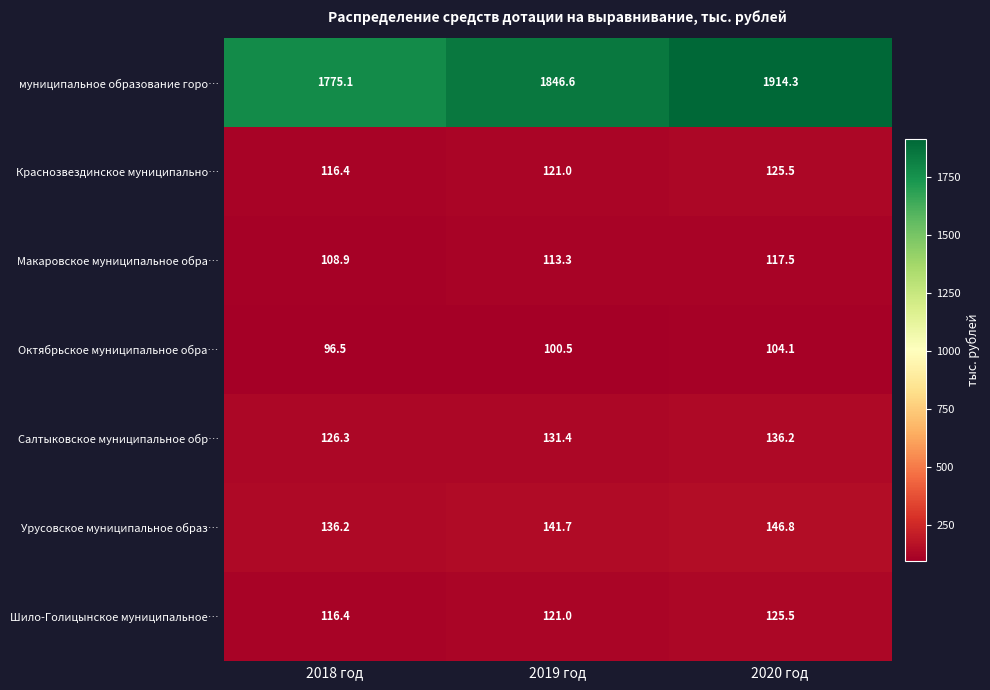

Rank the categories by Салтыковское муниципальное обр… value from highest to lowest.

2020 год, 2019 год, 2018 год